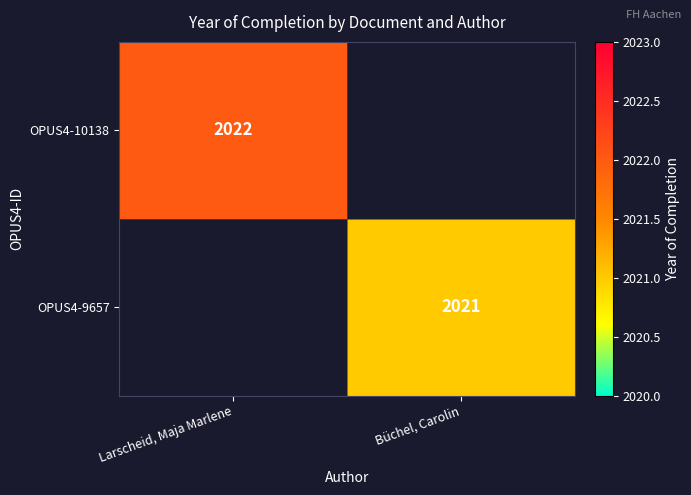

Is it true that OPUS4-10138 equals 2022 at Larscheid, Maja Marlene?

True